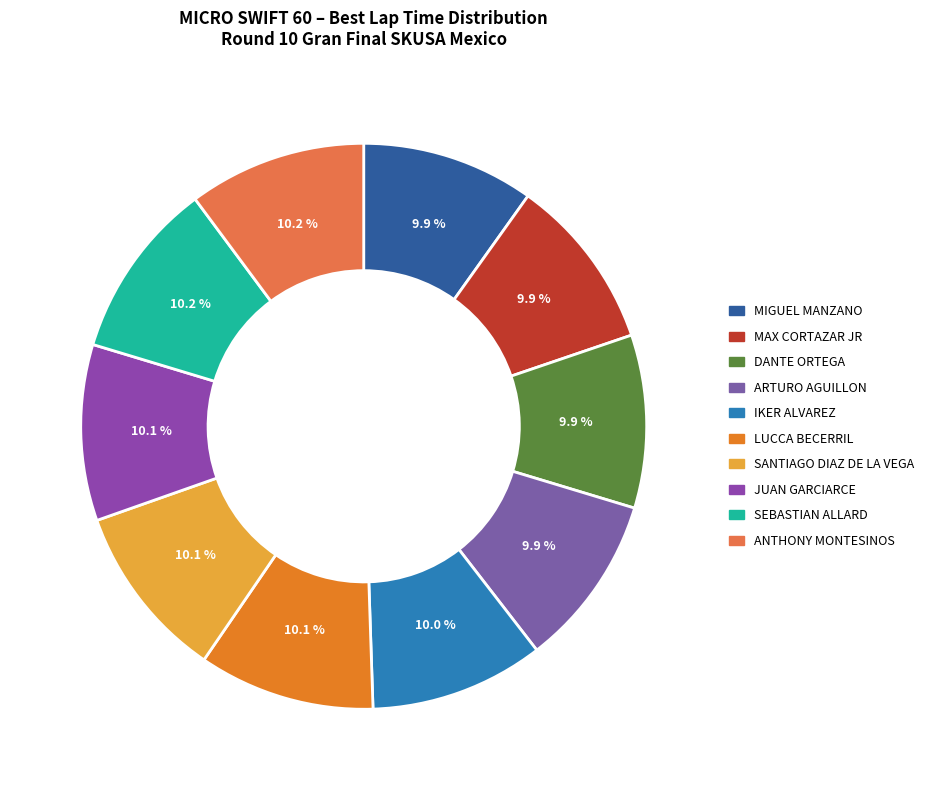

Does ANTHONY MONTESINOS account for over 50% of the chart?

No